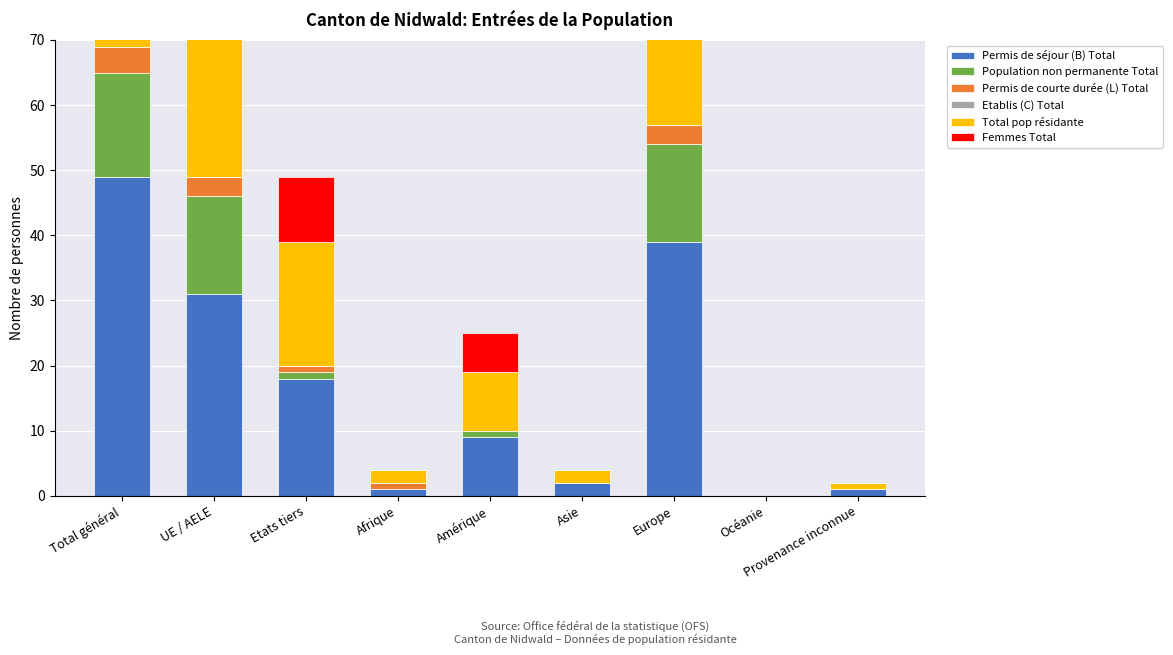

How many bars are there in total?

54